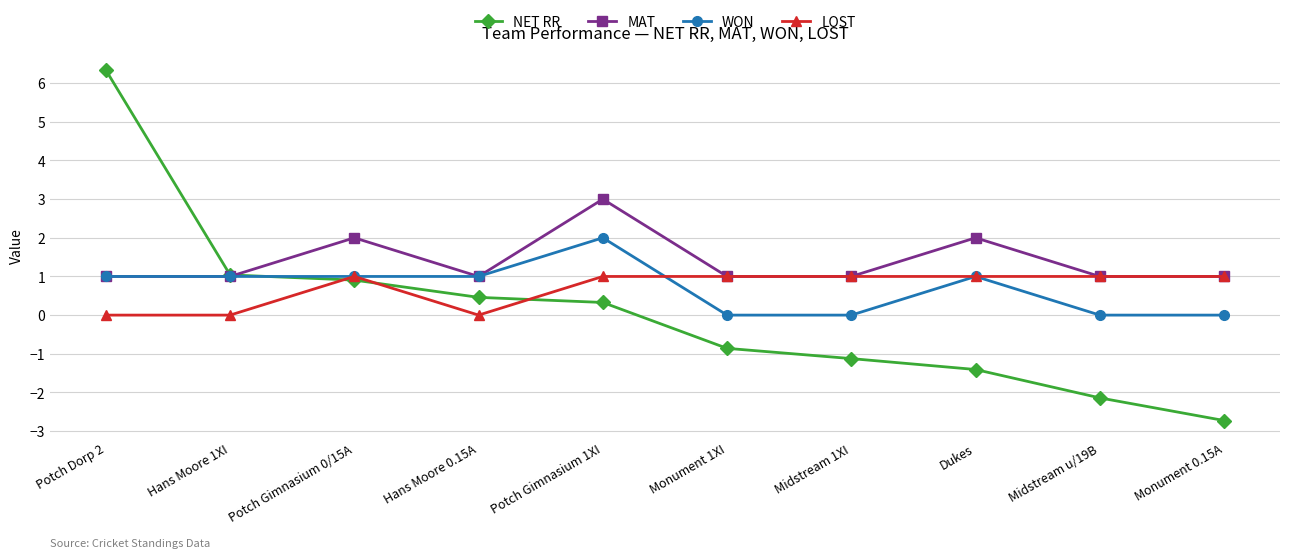

How many lines are shown in the chart?

4